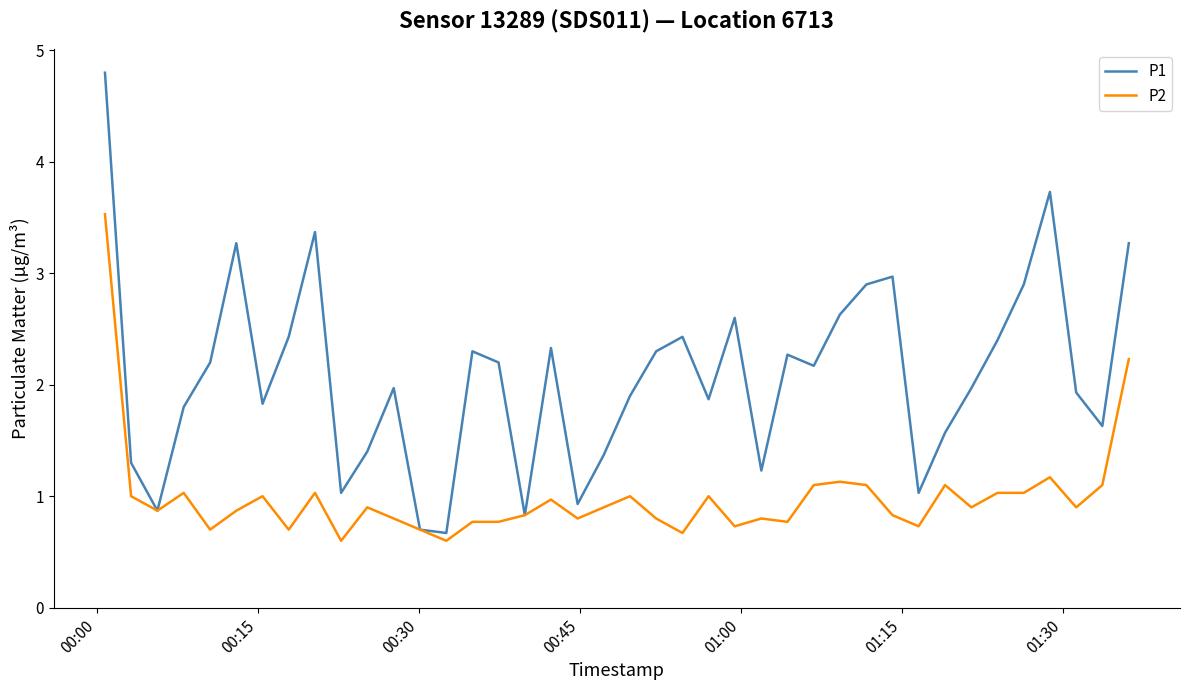

What is the greatest value displayed?

4.8